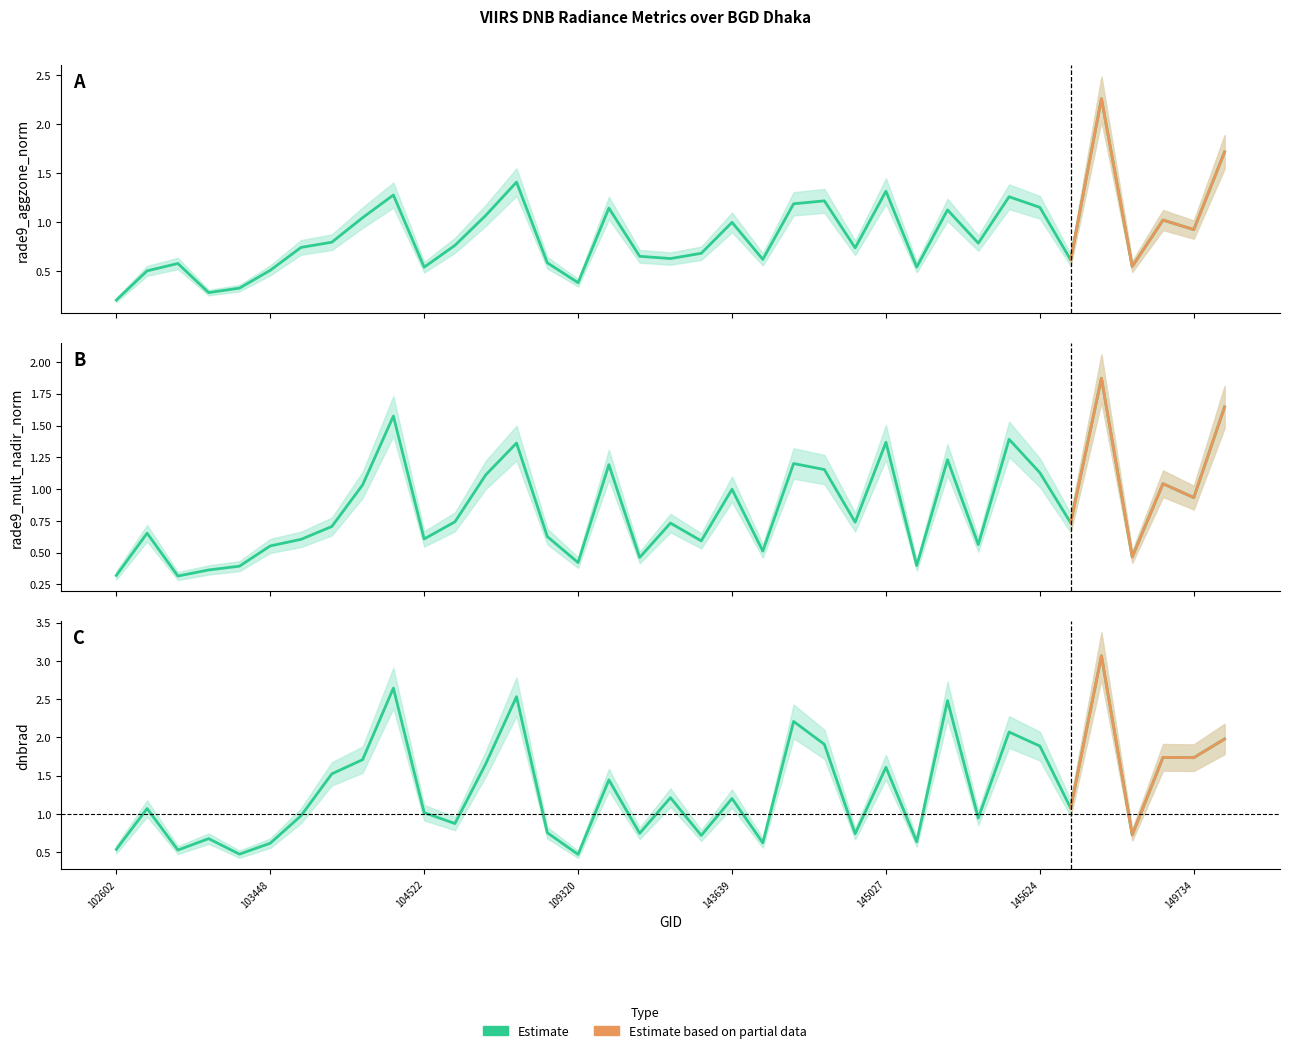

Between 103448 and 109320, which series saw the biggest shift?

dnbrad